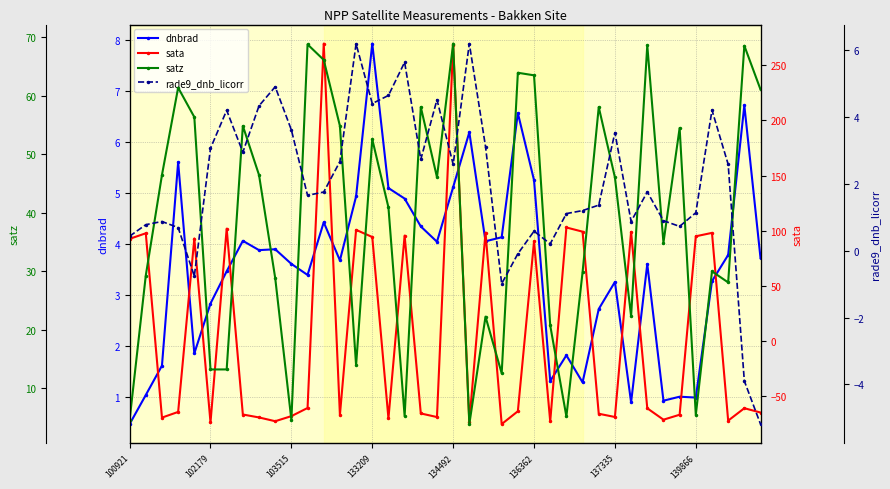

What is the maximum value shown in the chart?

269.6